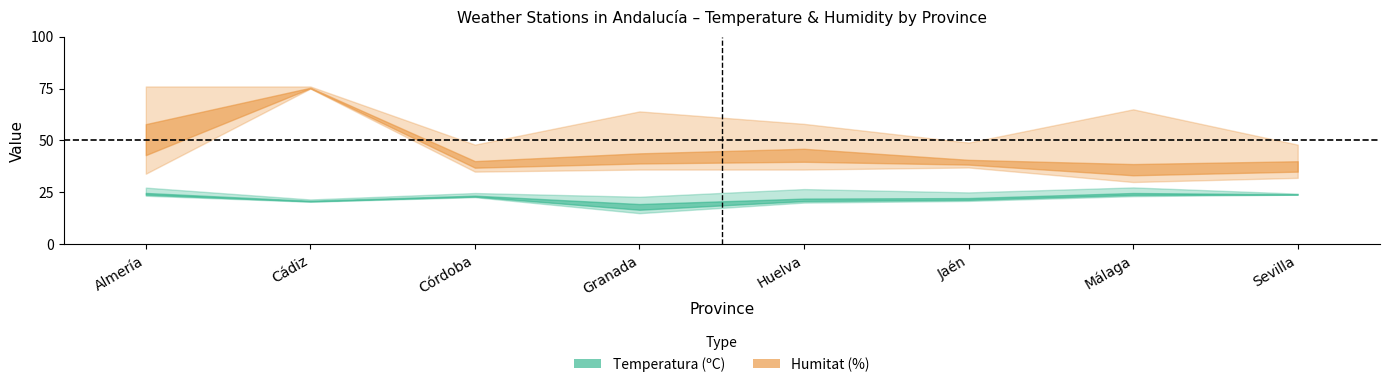

Between Córdoba and Granada, which series saw the biggest shift?

Humitat_upper